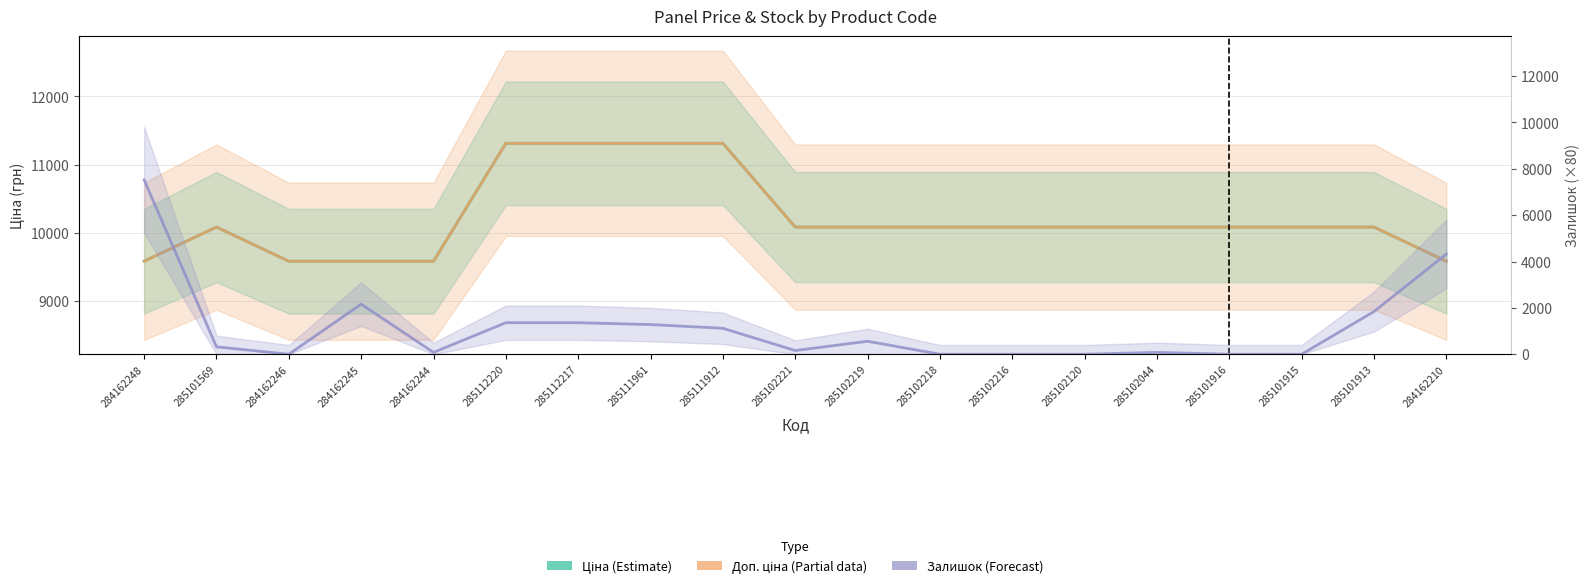

How many lines are shown in the chart?

3